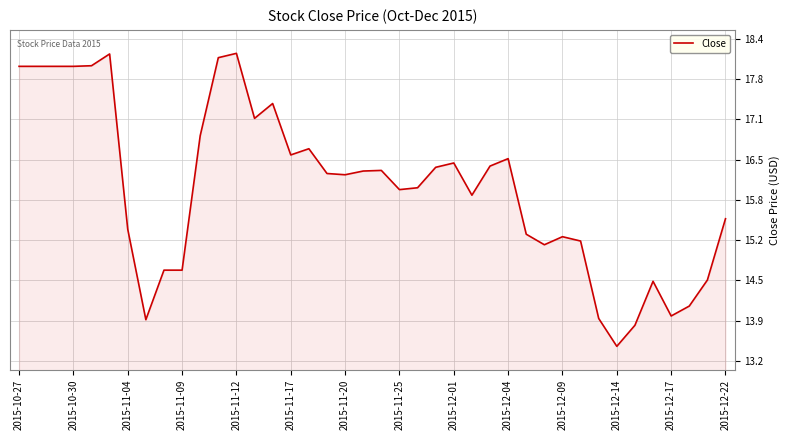

What is the minimum value shown in the chart?

13.5